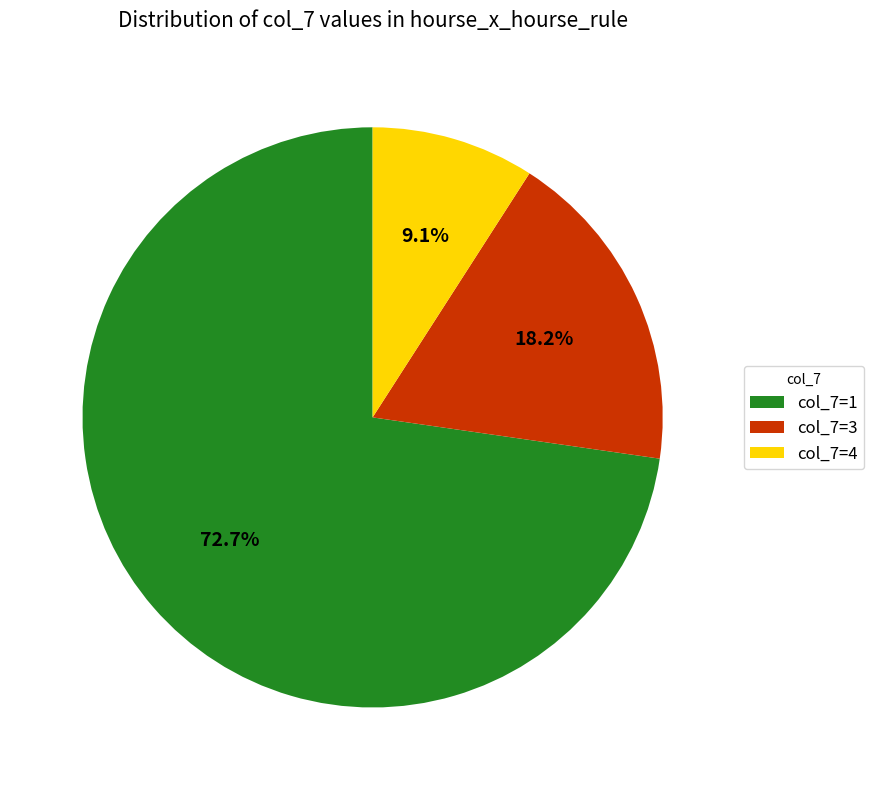

Which category accounts for the majority?

col_7=1